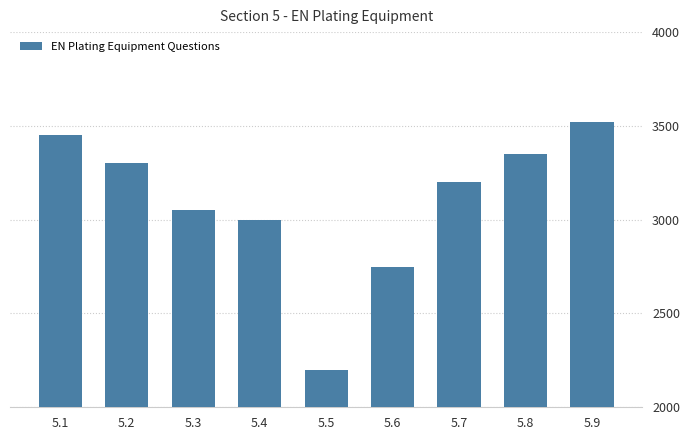

What is the smallest value displayed?

2200